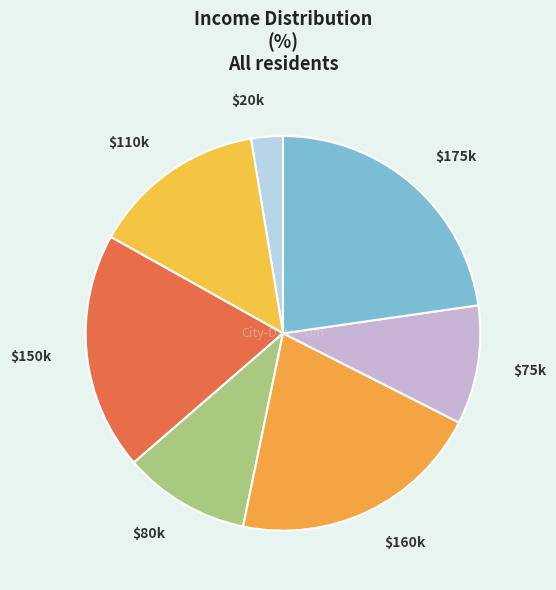

Is there a majority slice in this chart?

No